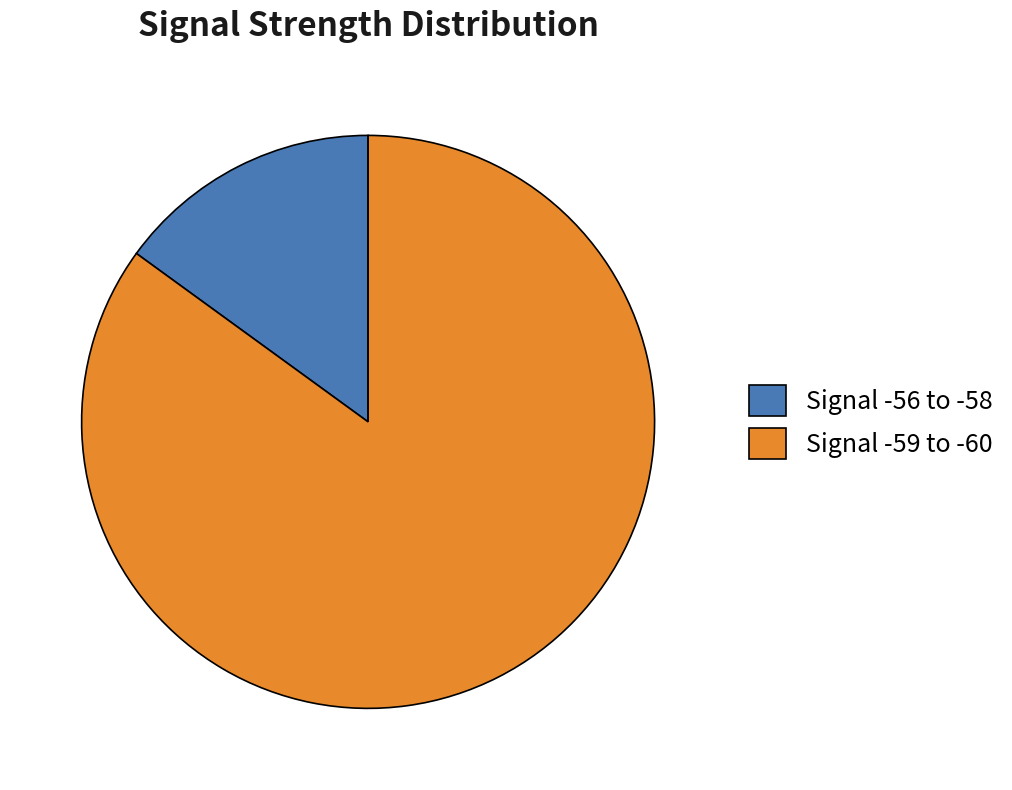

True or false: Signal -59 to -60 accounts for 73% of the total.

False